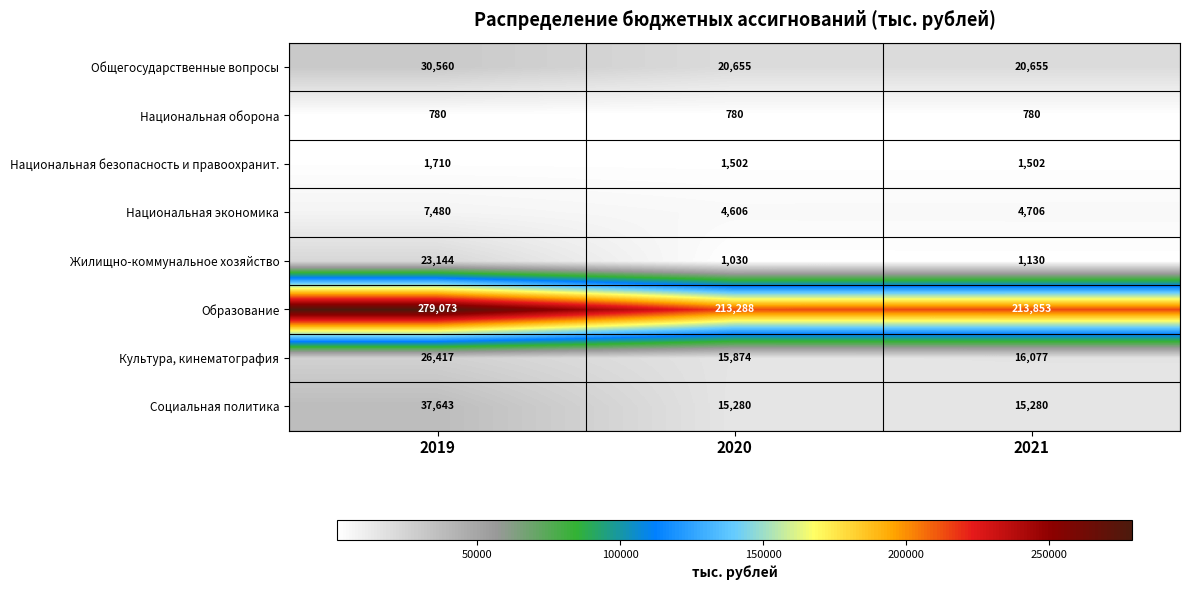

Reading left to right, what are all the values shown in this chart?

Общегосударственные вопросы: 2019=30560	2020=20655	2021=20655
Национальная оборона: 2019=780	2020=780	2021=780
Национальная безопасность и правоохранит.: 2019=1710	2020=1502	2021=1502
Национальная экономика: 2019=7480	2020=4606	2021=4706
Жилищно-коммунальное хозяйство: 2019=23144	2020=1030	2021=1130
Образование: 2019=279073	2020=213288	2021=213853
Культура, кинематография: 2019=26417	2020=15874	2021=16077
Социальная политика: 2019=37643	2020=15280	2021=15280